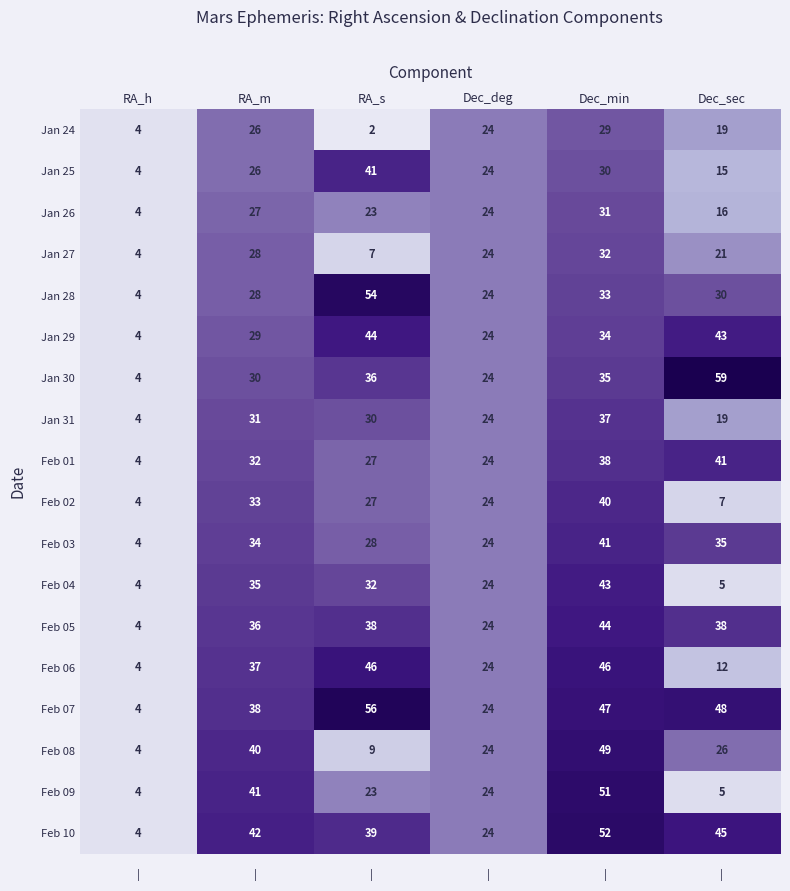

Is the value of Jan 24 at RA_s greater than the value of Jan 27 at Dec_min?

No